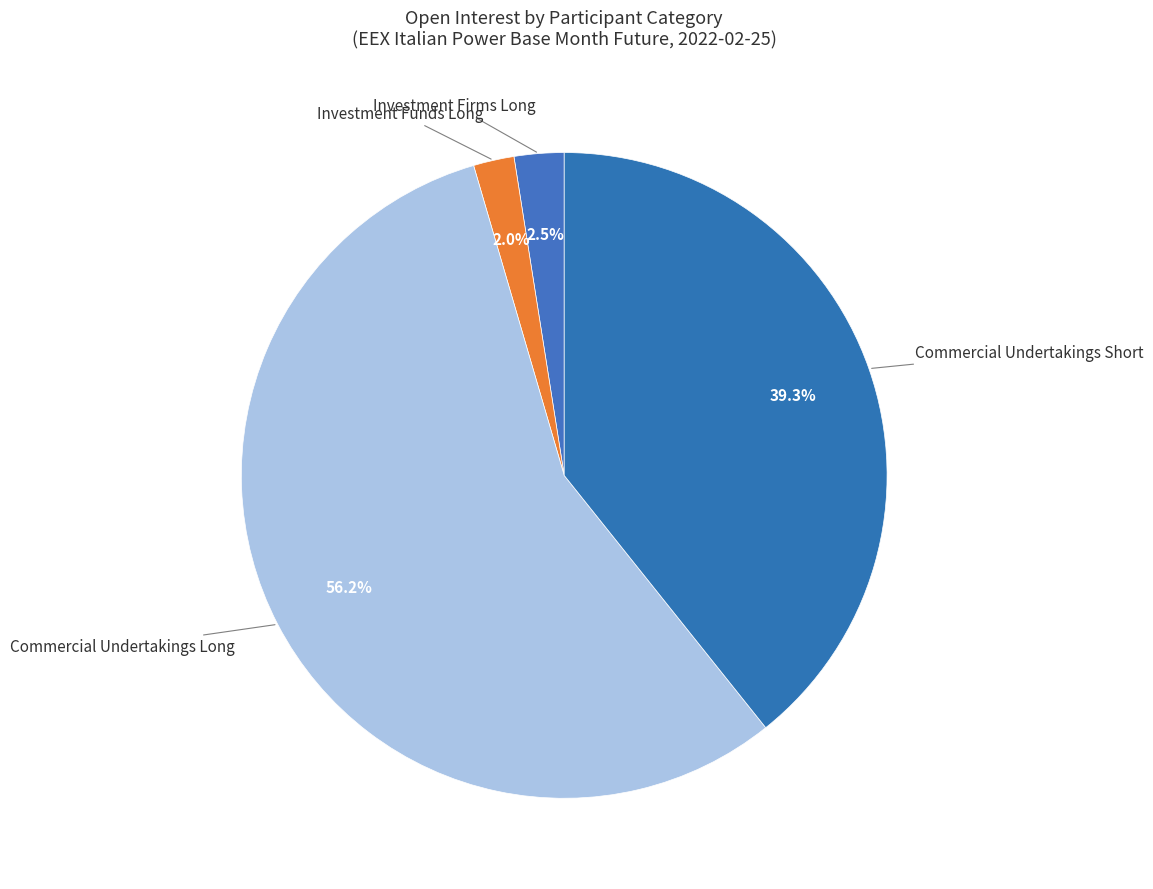

Which category accounts for the majority?

Commercial Undertakings Long